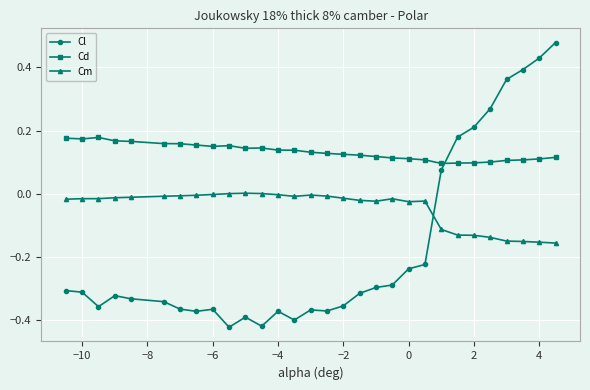

How many lines are shown in the chart?

3